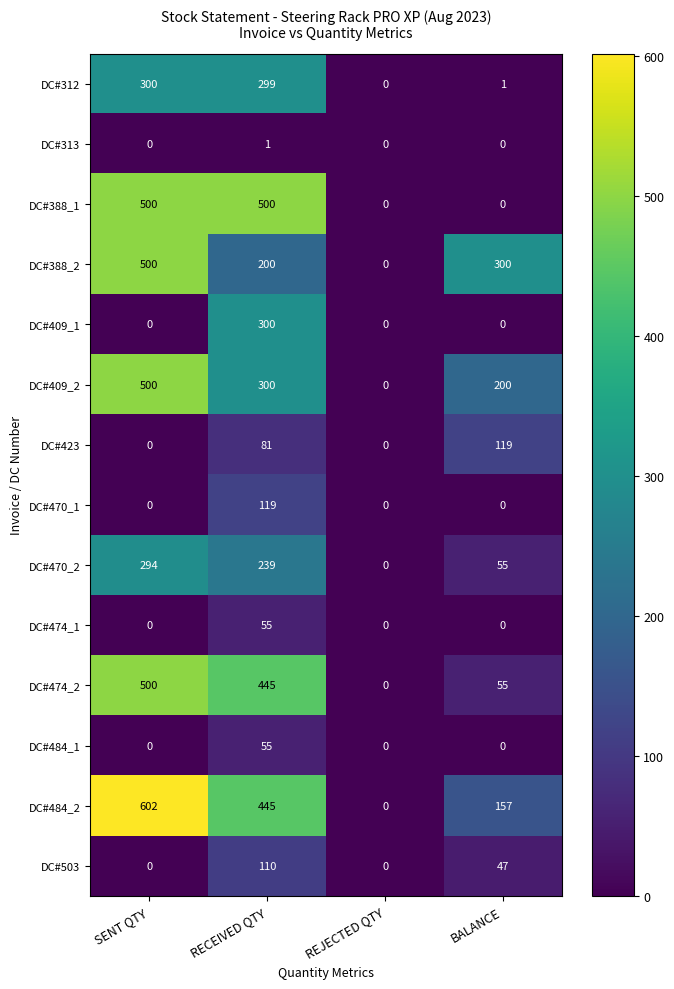

What is the sum of the DC#312 values at RECEIVED QTY and BALANCE?

300